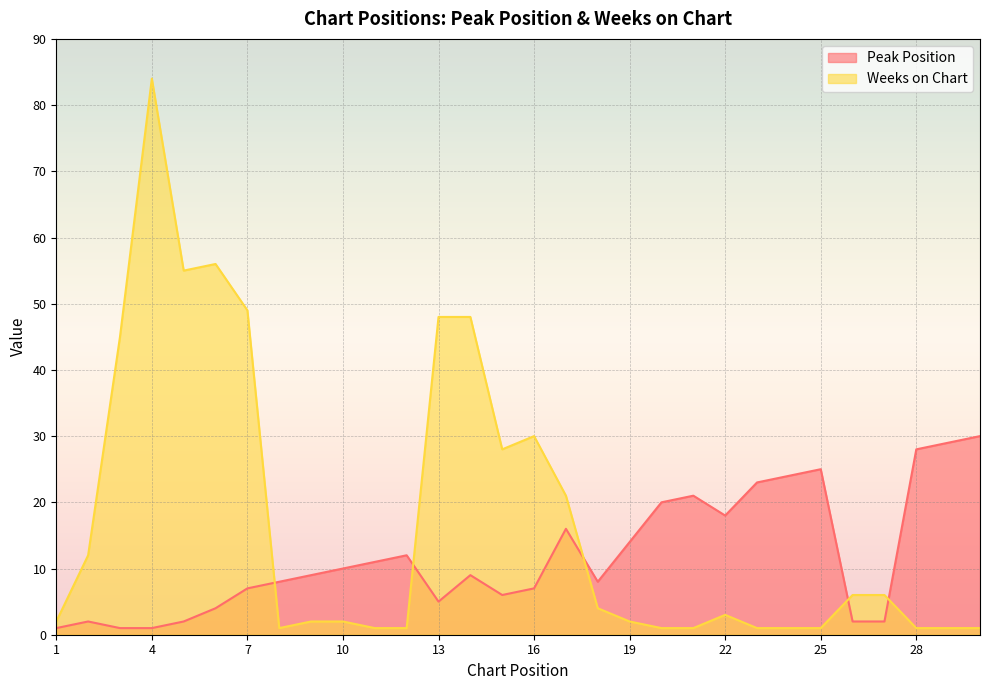

Reading left to right, extract all data points from this chart.

Peak Position: 1=1	2=2	3=1	4=1	5=2	6=4	7=7	8=8	9=9	10=10	11=11	12=12	13=5	14=9	15=6	16=7	17=16	18=8	19=14	20=20	21=21	22=18	23=23	24=24	25=25	26=2	27=2	28=28	29=29	30=30
Weeks on Chart: 1=2	2=12	3=45	4=84	5=55	6=56	7=49	8=1	9=2	10=2	11=1	12=1	13=48	14=48	15=28	16=30	17=21	18=4	19=2	20=1	21=1	22=3	23=1	24=1	25=1	26=6	27=6	28=1	29=1	30=1